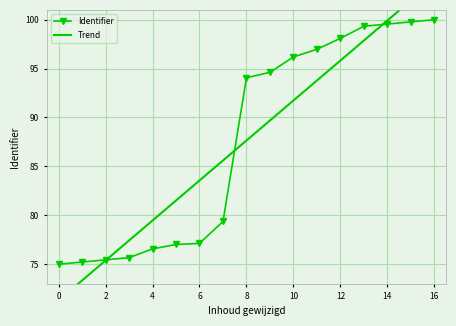

List the series in order of their peak value, highest first.

Trend, Identifier